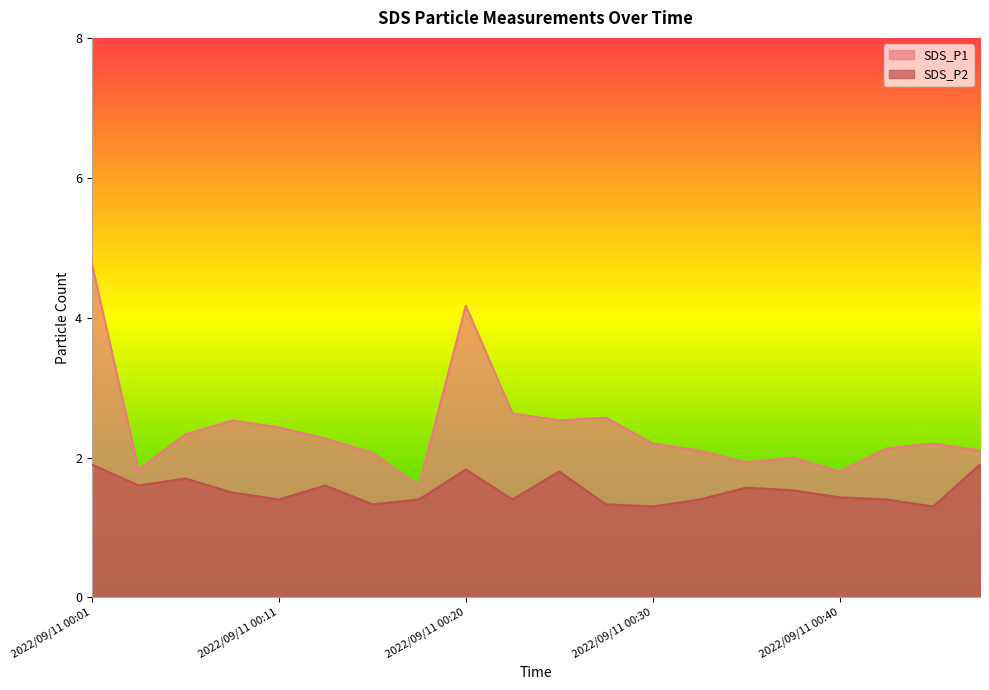

List the labels in order of SDS_P1 value, smallest first.

2022/09/11 00:18, 2022/09/11 00:40, 2022/09/11 00:03, 2022/09/11 00:35, 2022/09/11 00:38, 2022/09/11 00:15, 2022/09/11 00:33, 2022/09/11 00:48, 2022/09/11 00:43, 2022/09/11 00:30, 2022/09/11 00:45, 2022/09/11 00:13, 2022/09/11 00:06, 2022/09/11 00:11, 2022/09/11 00:08, 2022/09/11 00:25, 2022/09/11 00:28, 2022/09/11 00:23, 2022/09/11 00:20, 2022/09/11 00:01